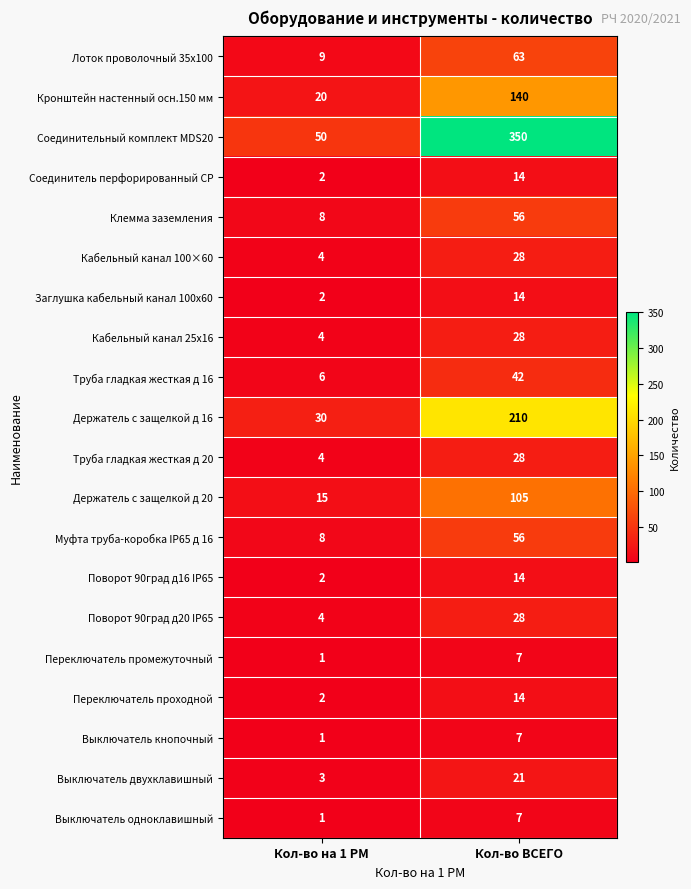

How many data points does each series have?

2